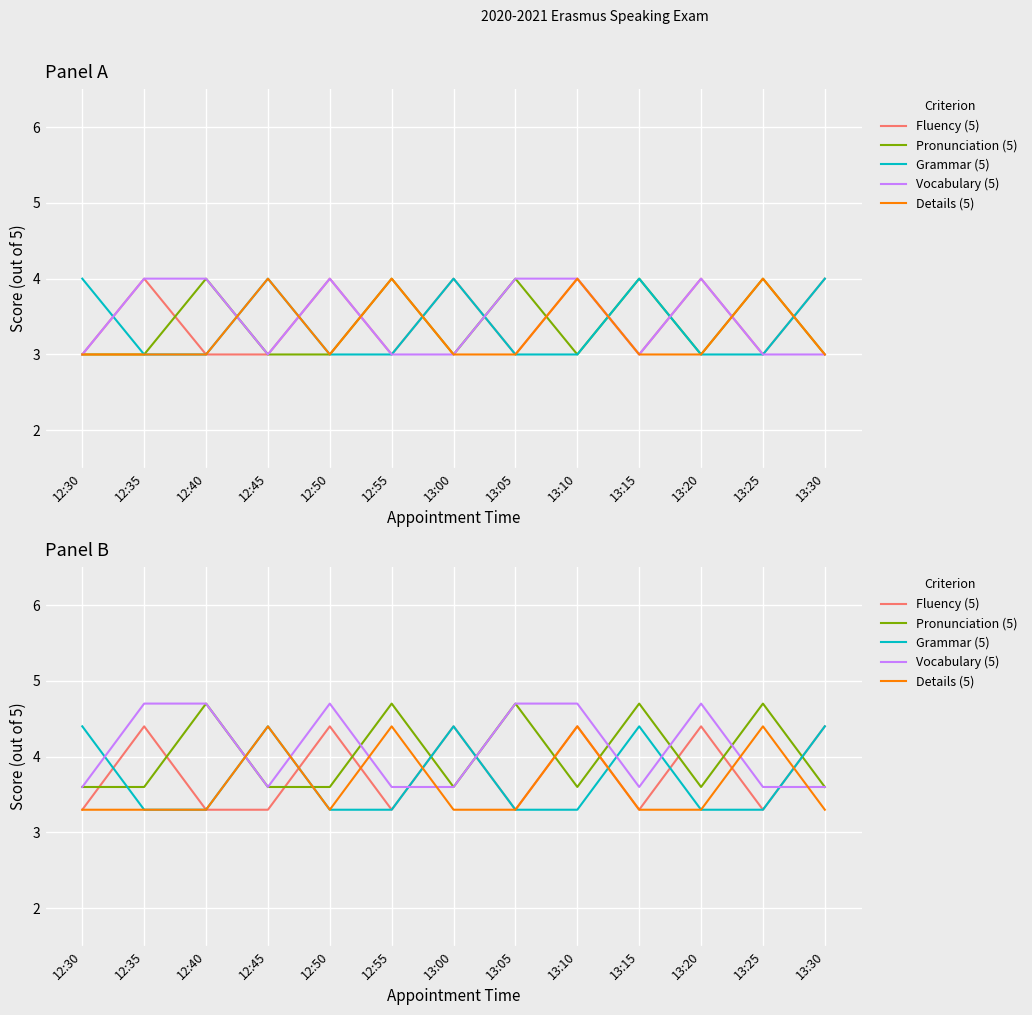

Which category has the lowest value across all series?

12:30